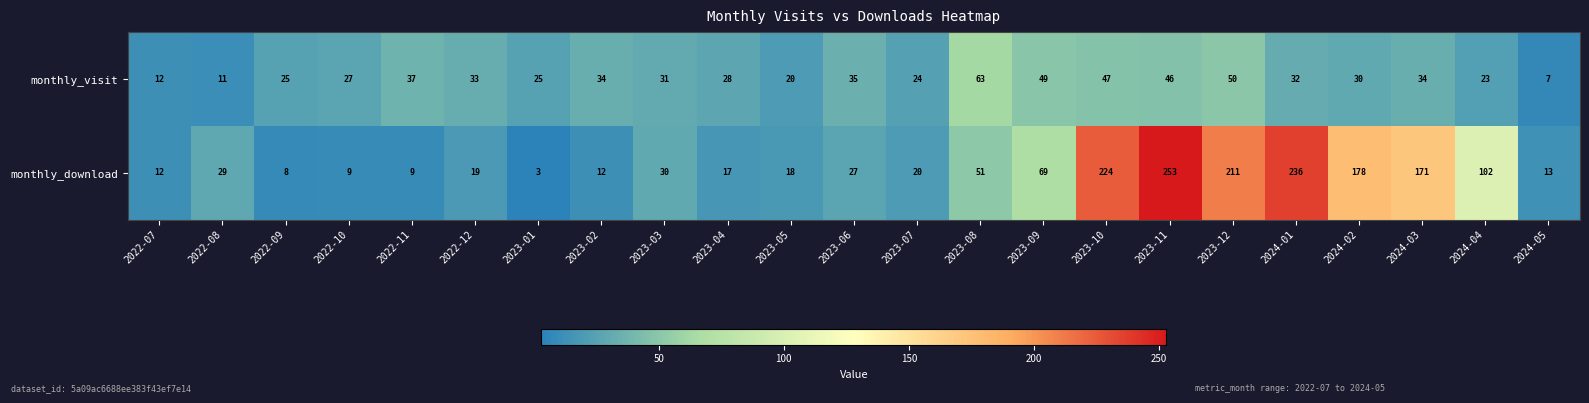

What is the average value of the monthly_download series?

75